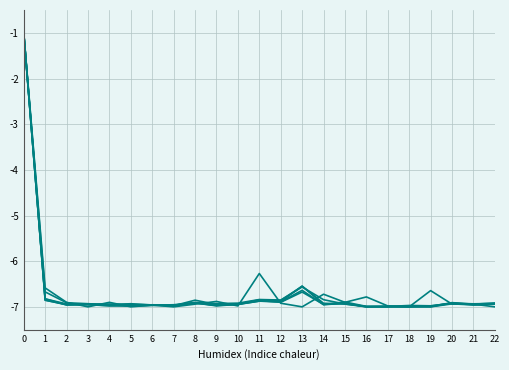

Does the chart have visible grid lines?

Yes